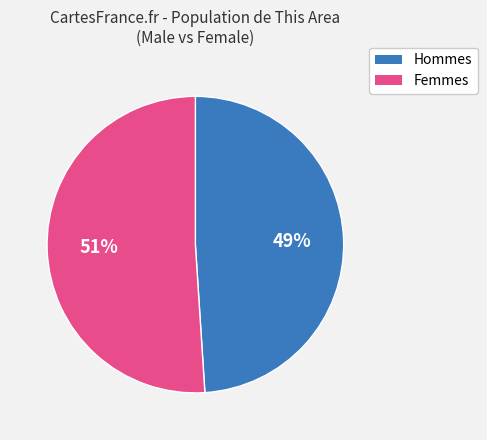

To the nearest percent, what is the difference between the largest and smallest slice percentages?

2%